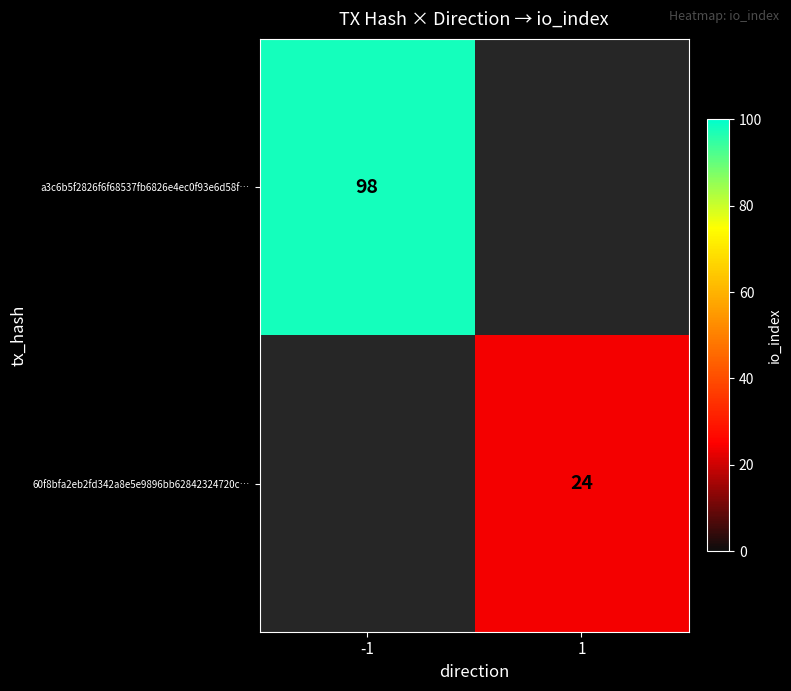

True or false: 60f8bfa2eb2fd342a8e5e9896bb62842324720c… has a value of 7 at 1.

False